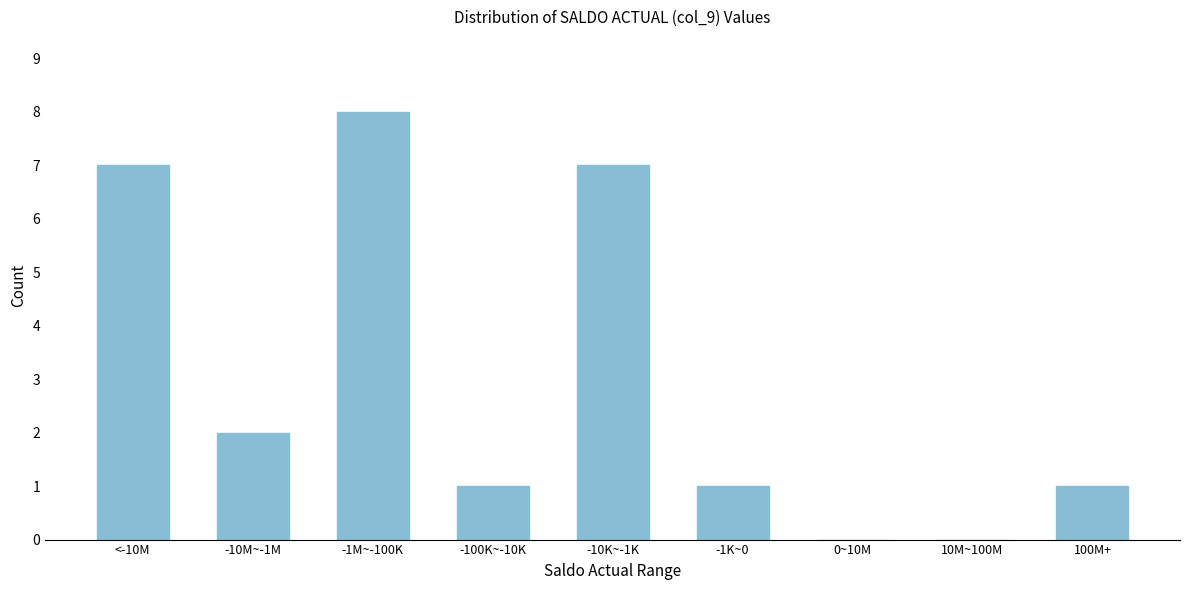

What is the maximum value shown in the chart?

8